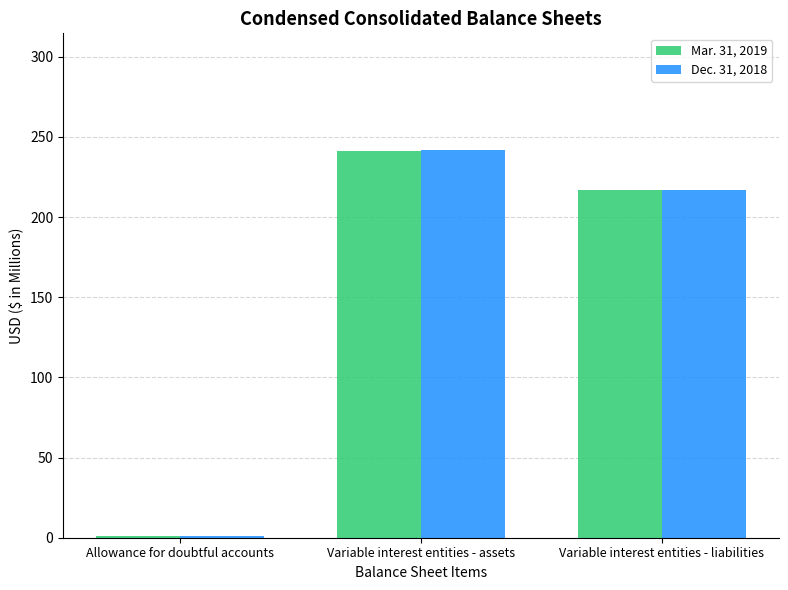

How many Dec. 31, 2018 values are between 1 and 242?

3